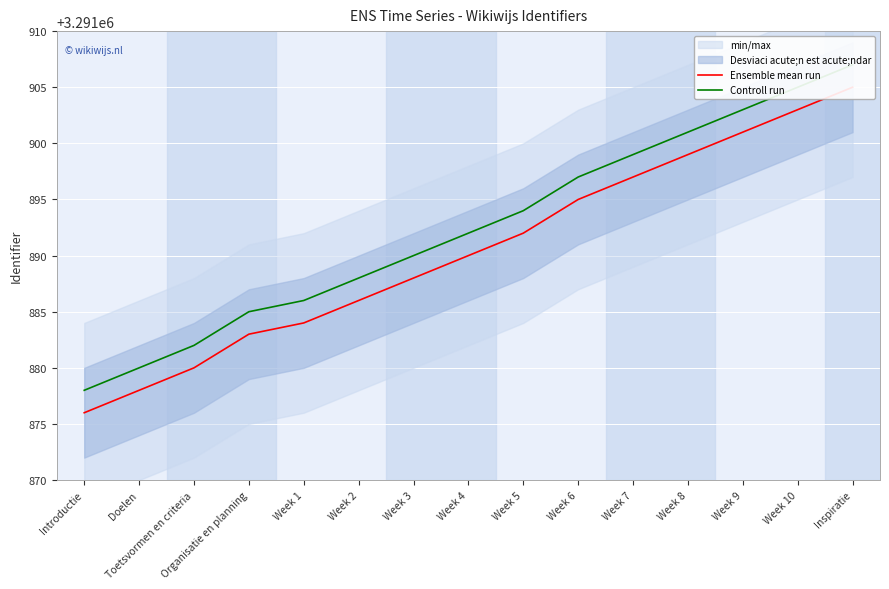

The value of Controll run at Organisatie en planning is 4696293. True or false?

False